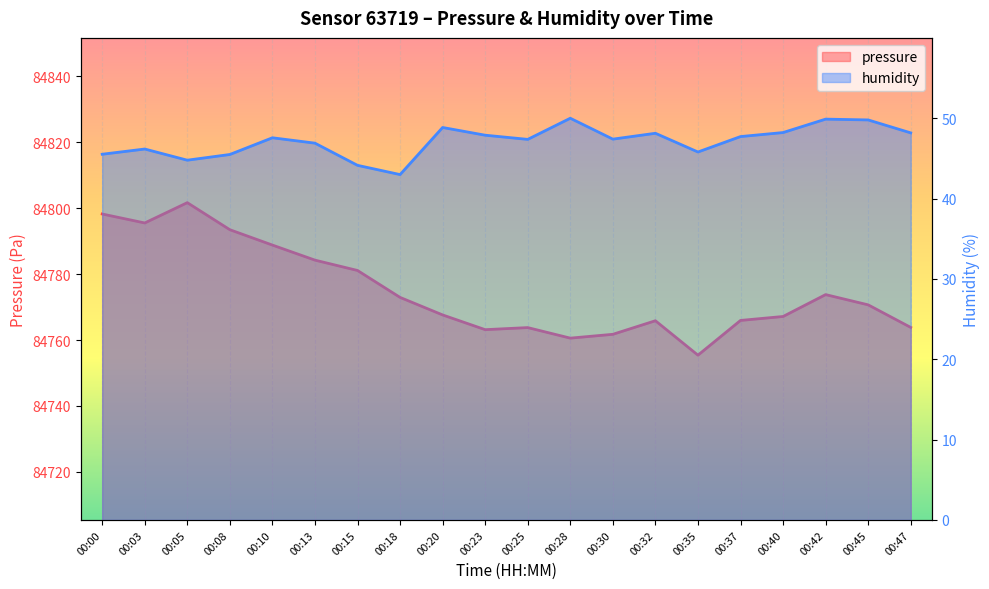

List the labels in order of pressure value, smallest first.

00:35, 00:28, 00:30, 00:23, 00:25, 00:47, 00:32, 00:37, 00:40, 00:20, 00:45, 00:18, 00:42, 00:15, 00:13, 00:10, 00:08, 00:03, 00:00, 00:05